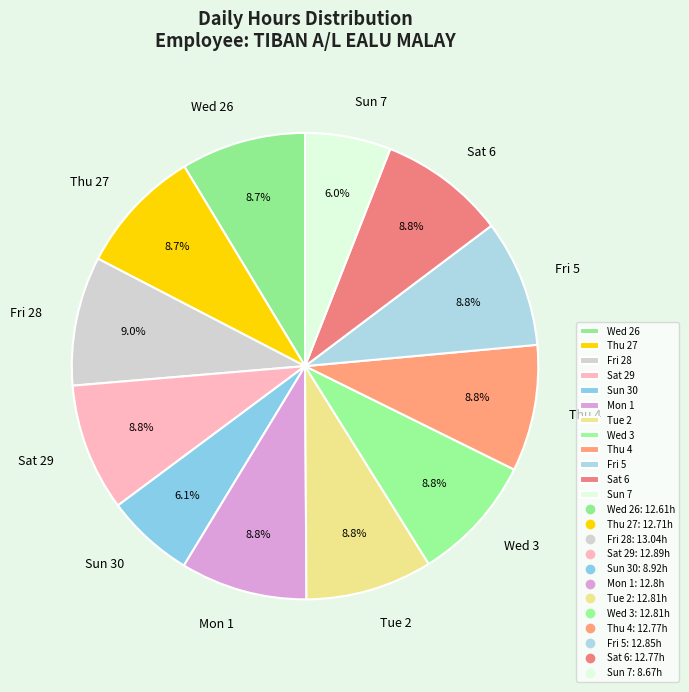

Approximately how many times larger is the value at Sun 30 compared to Tue 2?

0.7